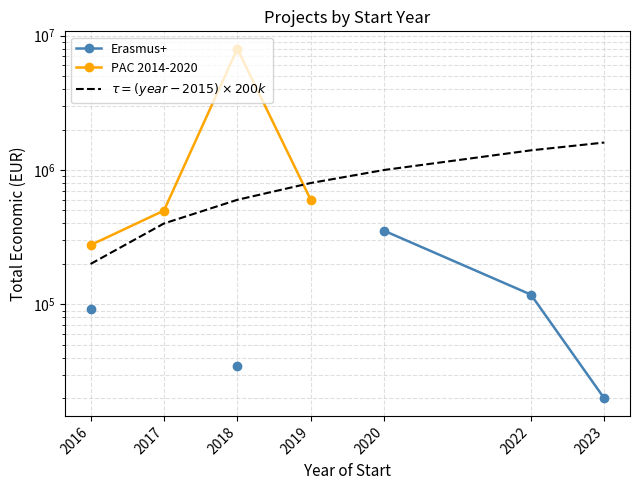

Does the chart have visible grid lines?

Yes